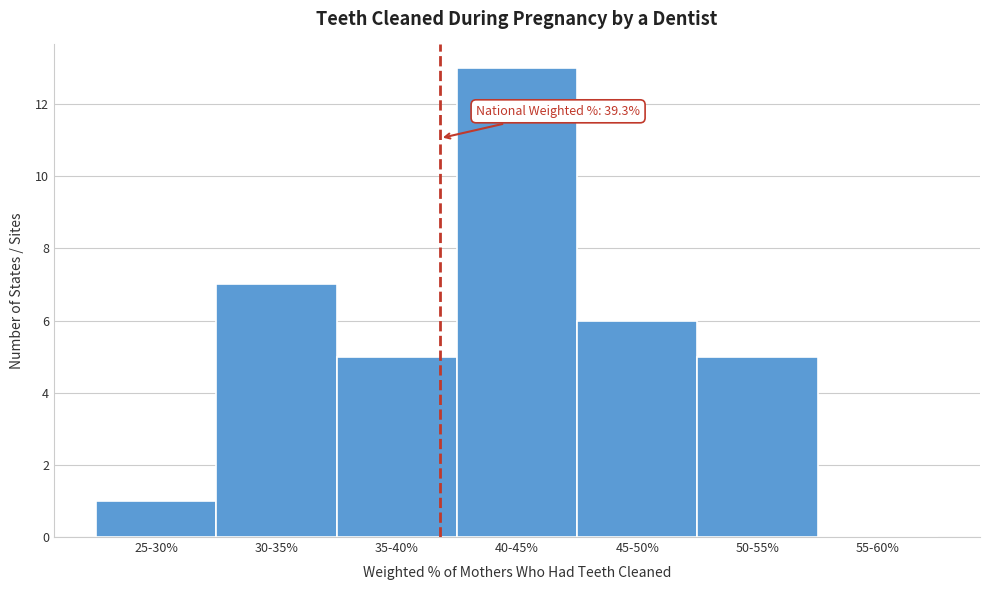

Reading left to right, what are all the values shown in this chart?

25-30%=1	30-35%=7	35-40%=5	40-45%=13	45-50%=6	50-55%=5	55-60%=0